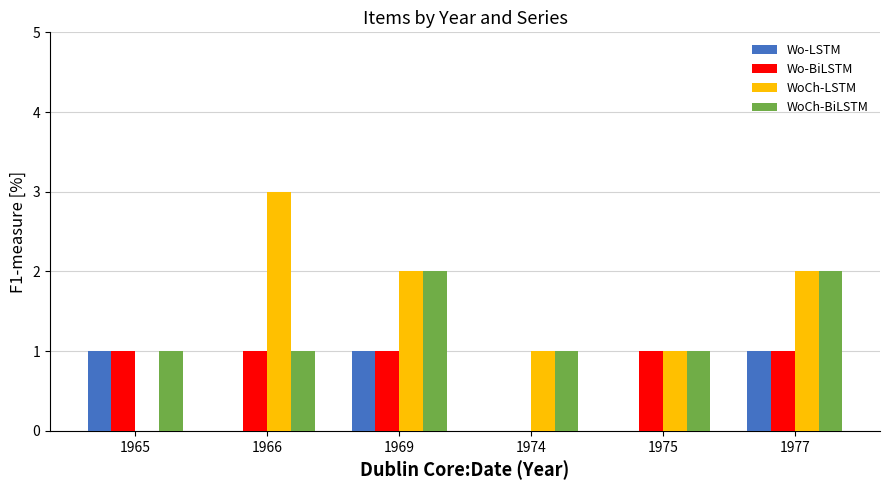

What is the total value across all series at 1975?

3